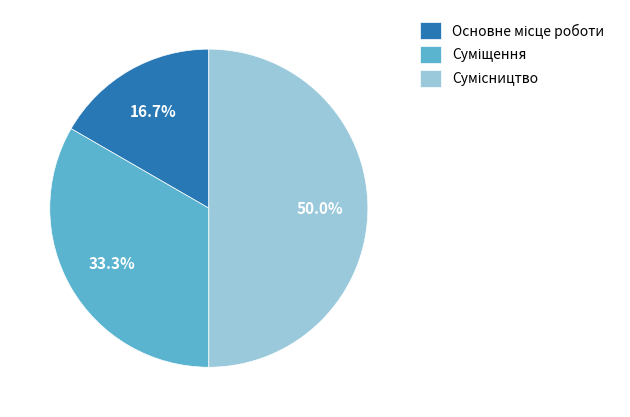

How many segments does this pie chart have?

3